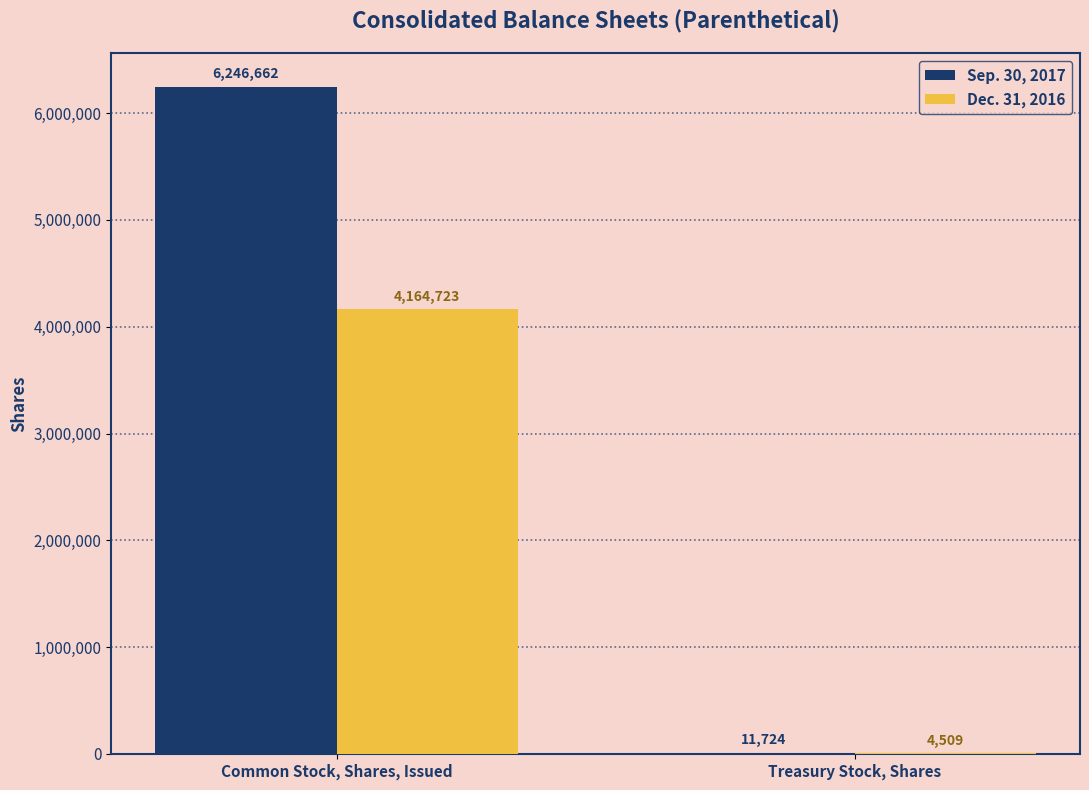

The value of Sep. 30, 2017 at Common Stock, Shares, Issued is 1306116. True or false?

False